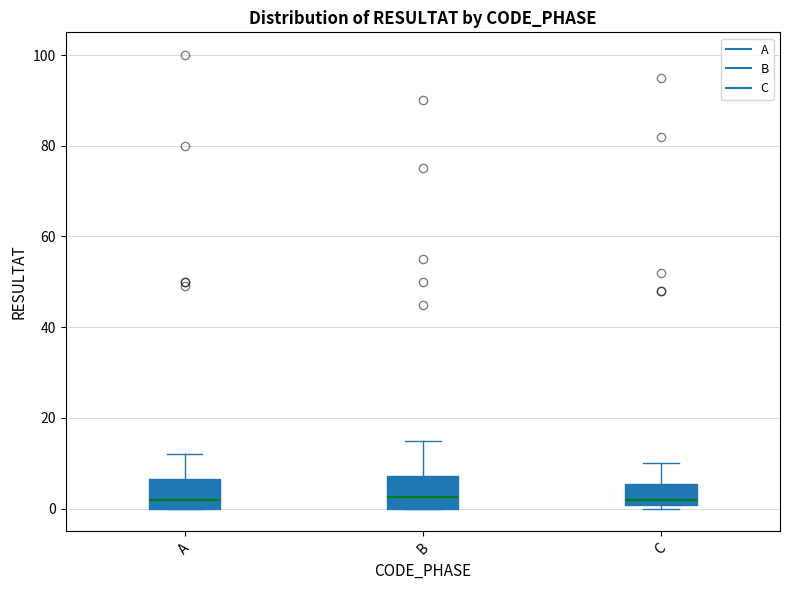

Where is the upper edge of the box for C on the y-axis? The values are not printed on the chart, so give them approximately, as read against the axis.

6